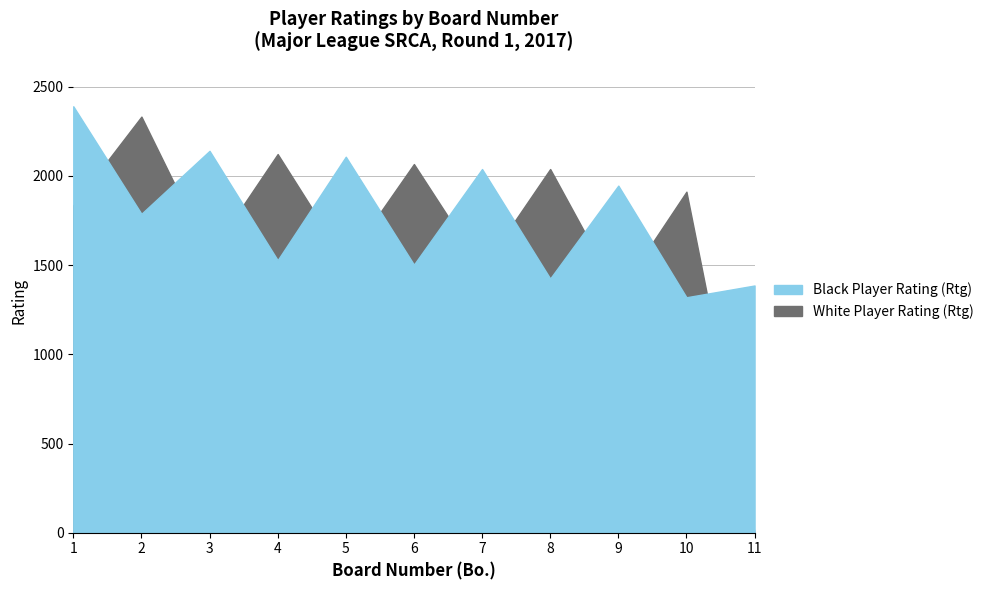

The value of Black Player Rating (Rtg) at 3 is 1037. True or false?

False